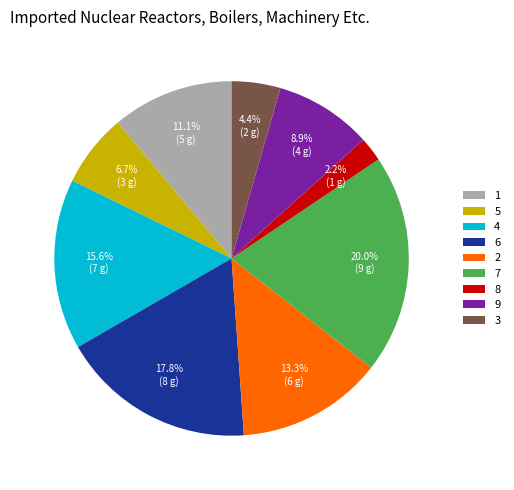

Which category has the smallest portion of the pie?

8